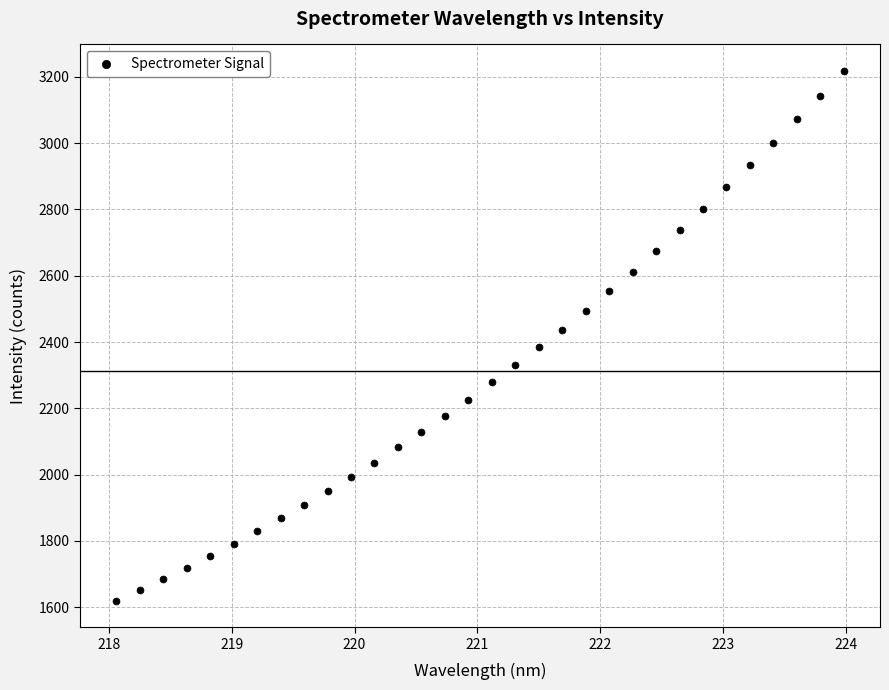

What is the range of X values (max minus min)?

5.9